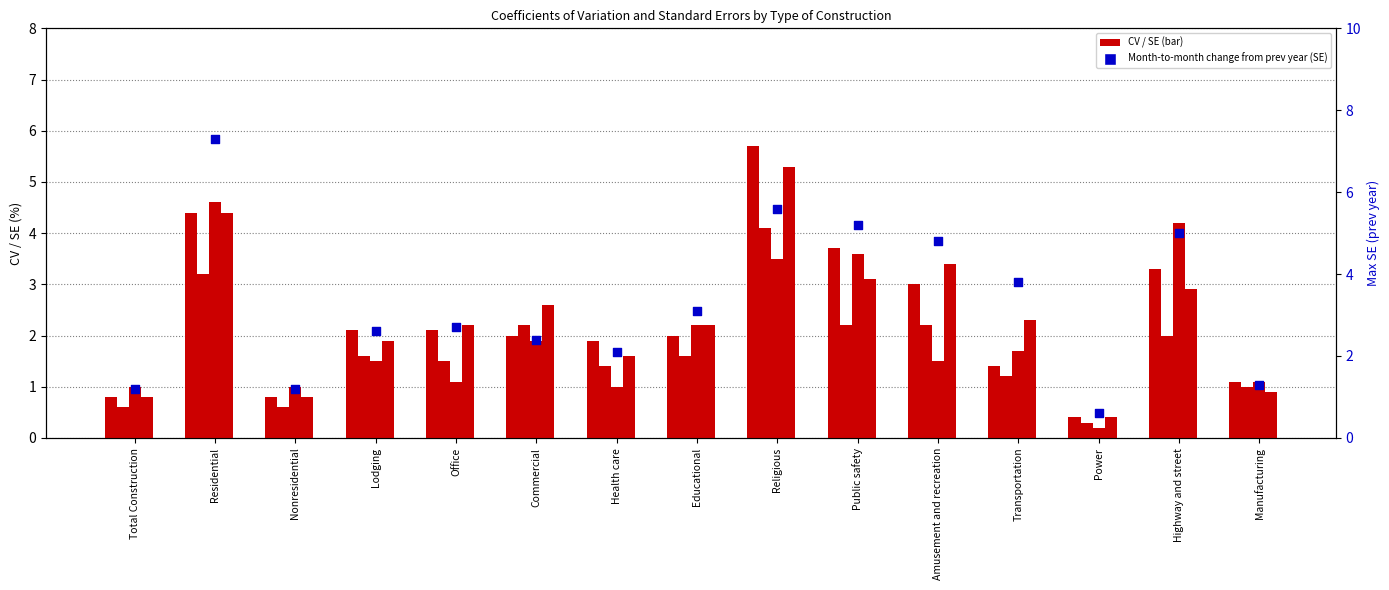

Which series has the largest total across all categories?

Month-to-month change from prev year (SE)